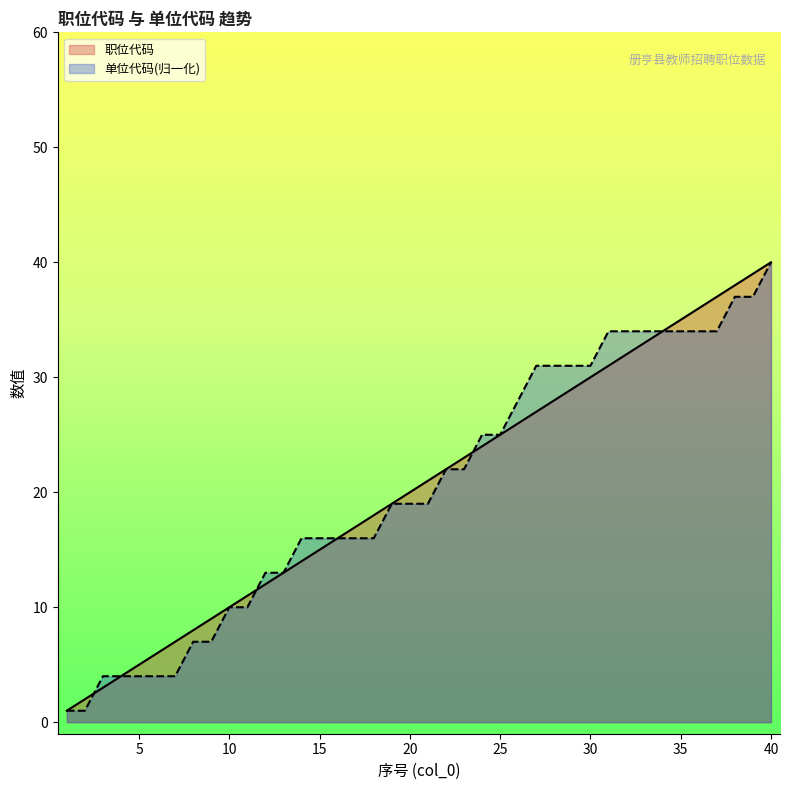

What is the spread (max minus min) of values at 32?

2